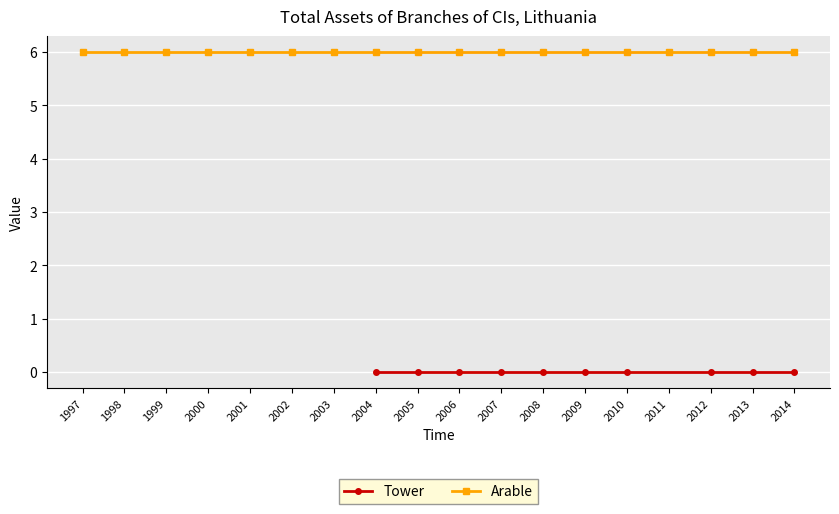

What is the value of the Arable point at the 8th from the left?

6